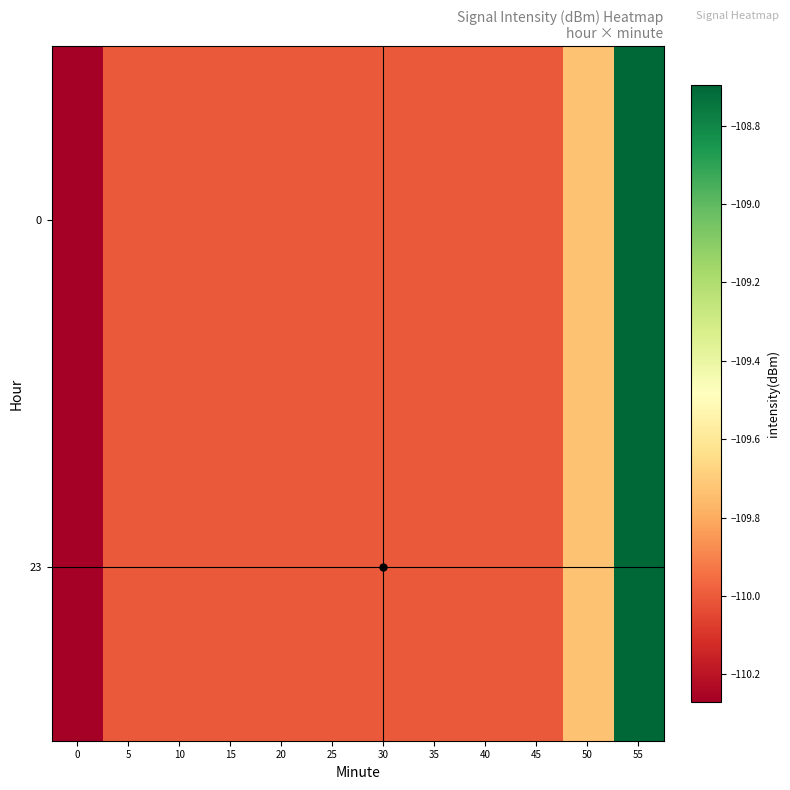

List the series in order of their peak value, lowest first.

0, 23